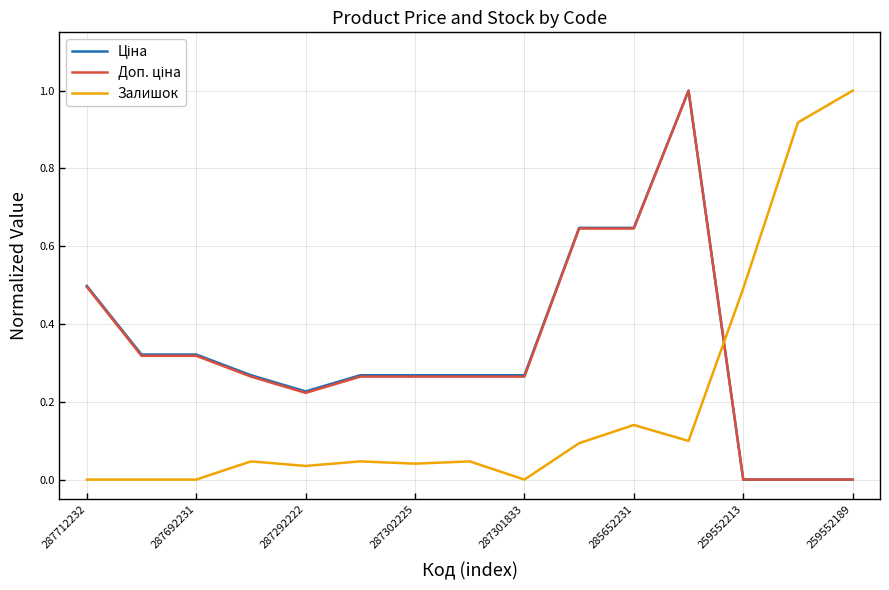

What is the maximum value shown in the chart?

1.0